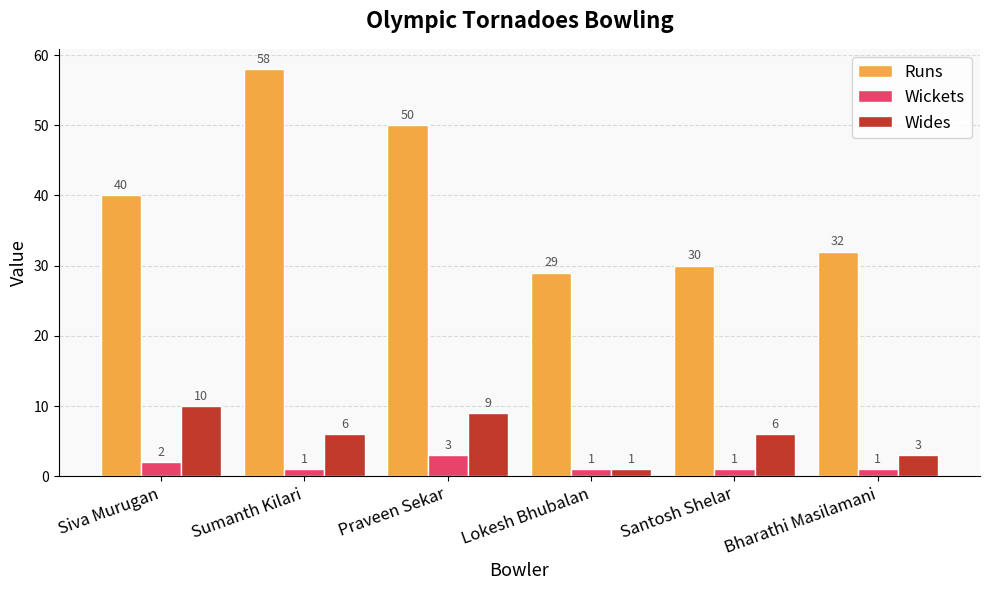

Which series has the largest range (max minus min)?

Runs